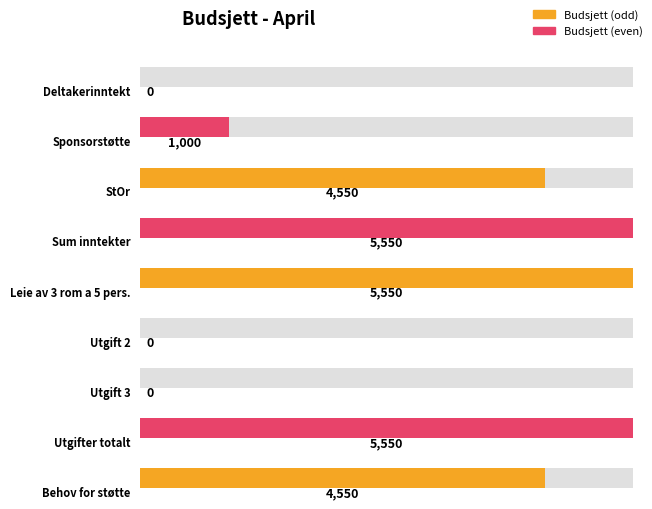

At which category does the chart reach its minimum across all series?

Deltakerinntekt